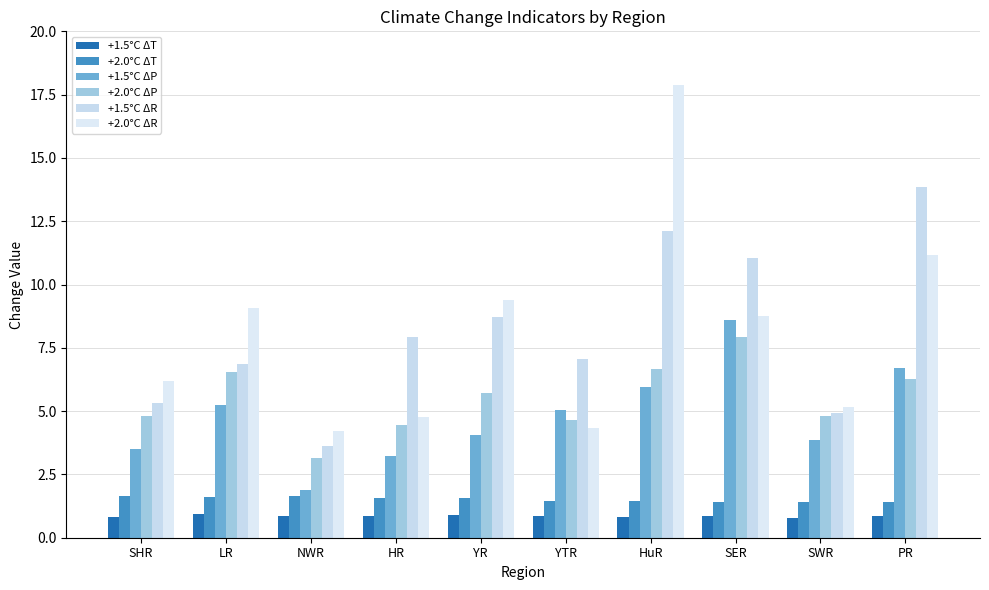

At which label does +1.5°C ΔR reach its minimum?

NWR